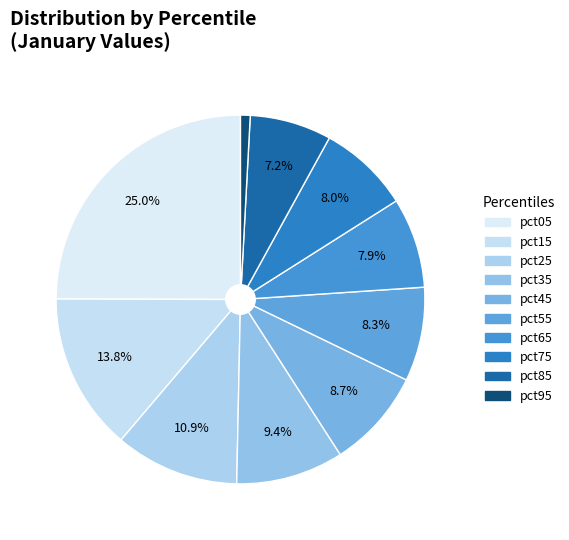

Count the number of slices in the pie.

10